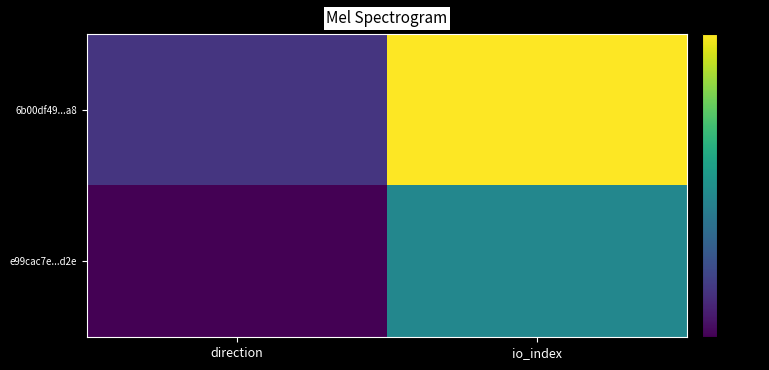

Which series has the largest total across all categories?

6b00df49...a8